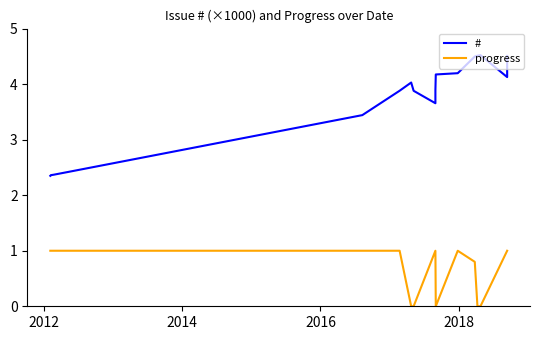

What is the average value of the progress series?

0.7